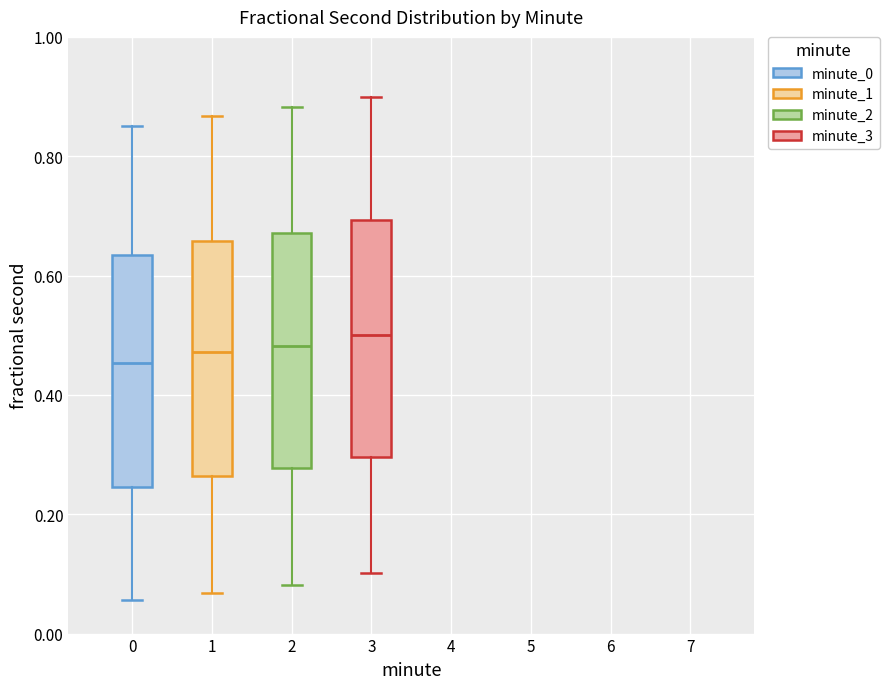

Reading left to right, read every box against the y-axis: the position of its median line, the range the box covers, and the ends of its whiskers. The values are not printed on the chart, so give them approximately, as read against the axis.

0: median 0.46, box 0.24 to 0.64, whiskers 0.06 to 0.86
1: median 0.48, box 0.26 to 0.66, whiskers 0.06 to 0.86
2: median 0.48, box 0.28 to 0.68, whiskers 0.08 to 0.88
3: median 0.50, box 0.30 to 0.70, whiskers 0.10 to 0.90